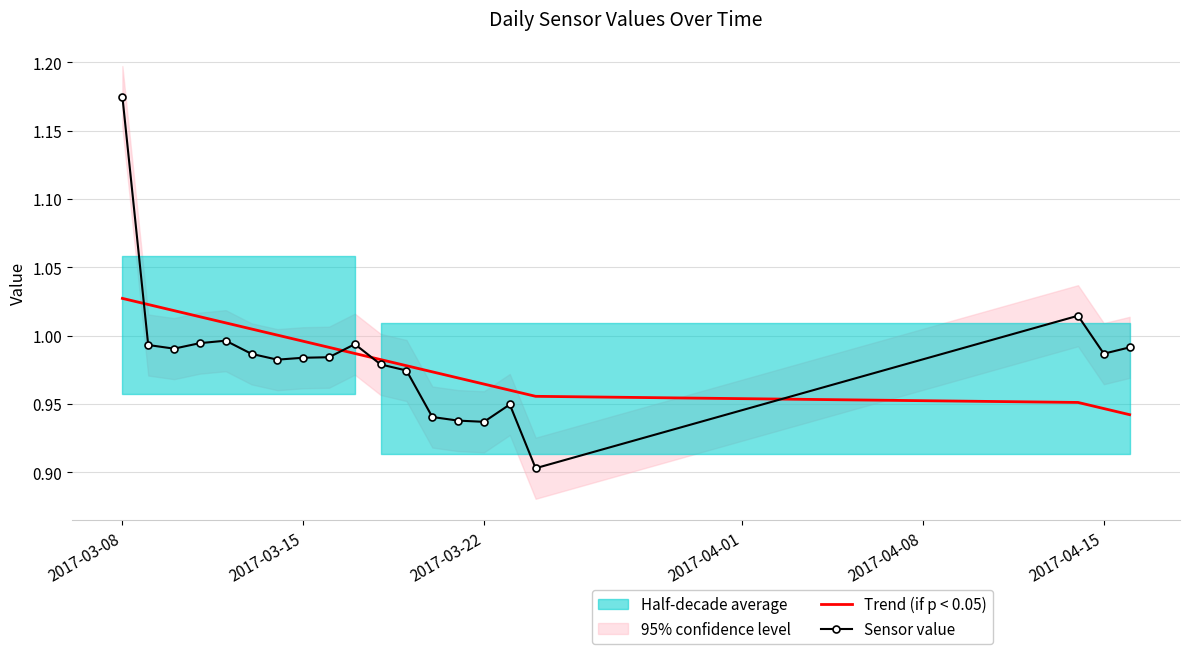

At how many categories does at least one series exceed 0?

20